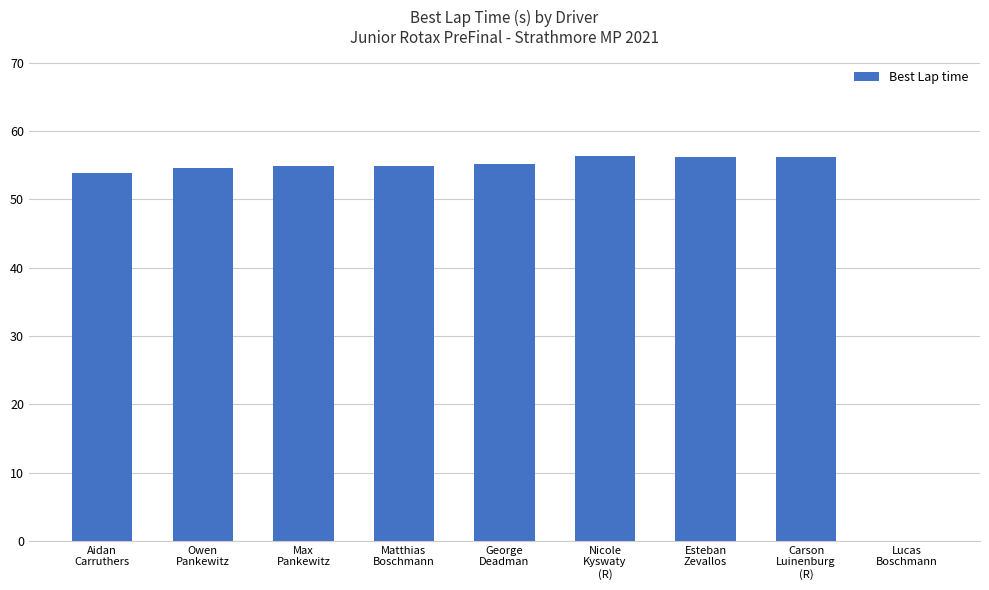

What is the maximum value shown in the chart?

56.4